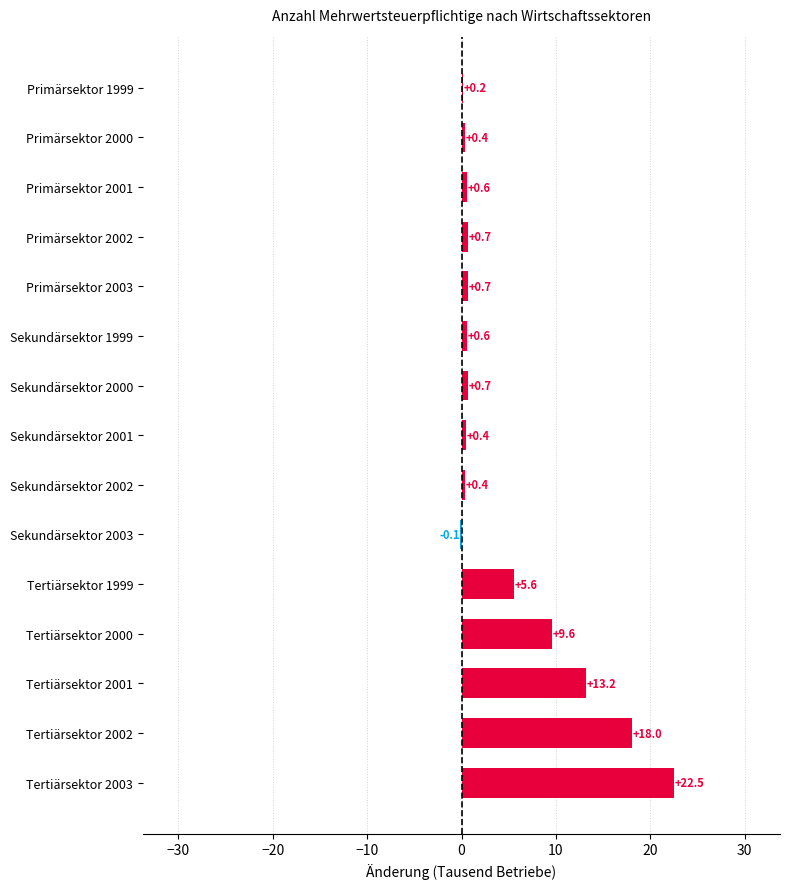

Which label corresponds to the largest value in the chart?

Tertiärsektor 2003